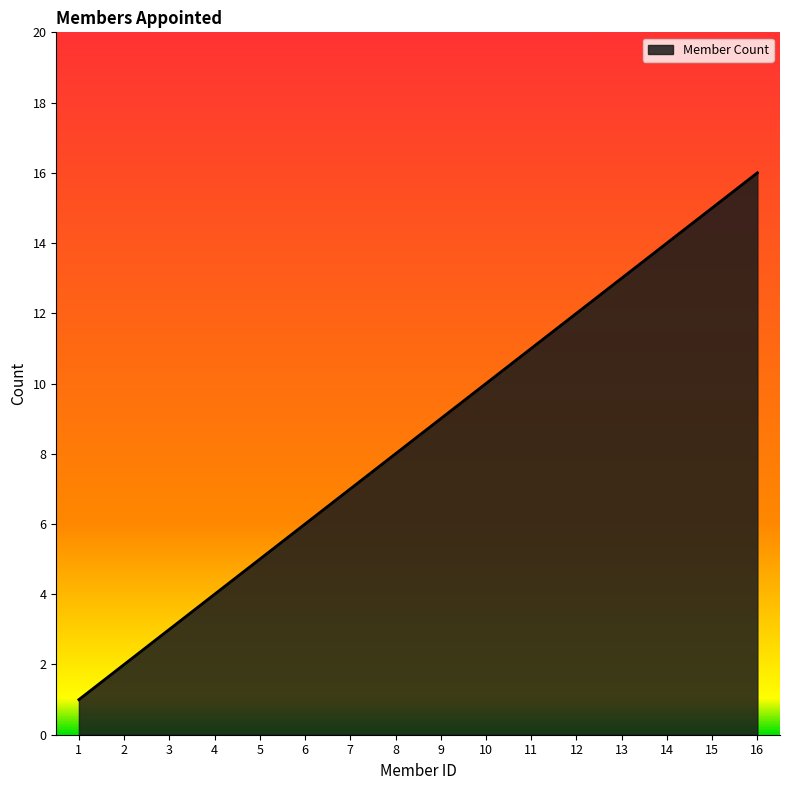

What is the ratio of the value at 3 to the value at 5?

0.6